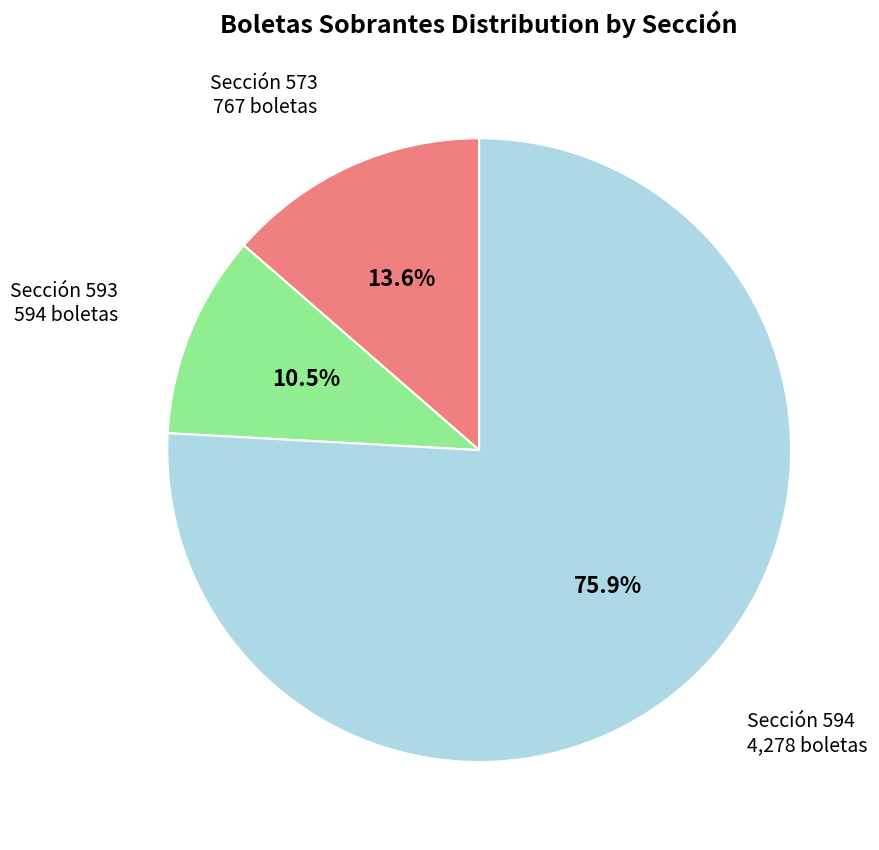

Which has a higher value, Sección 593 594 boletas or Sección 594 4,278 boletas?

Sección 594 4,278 boletas